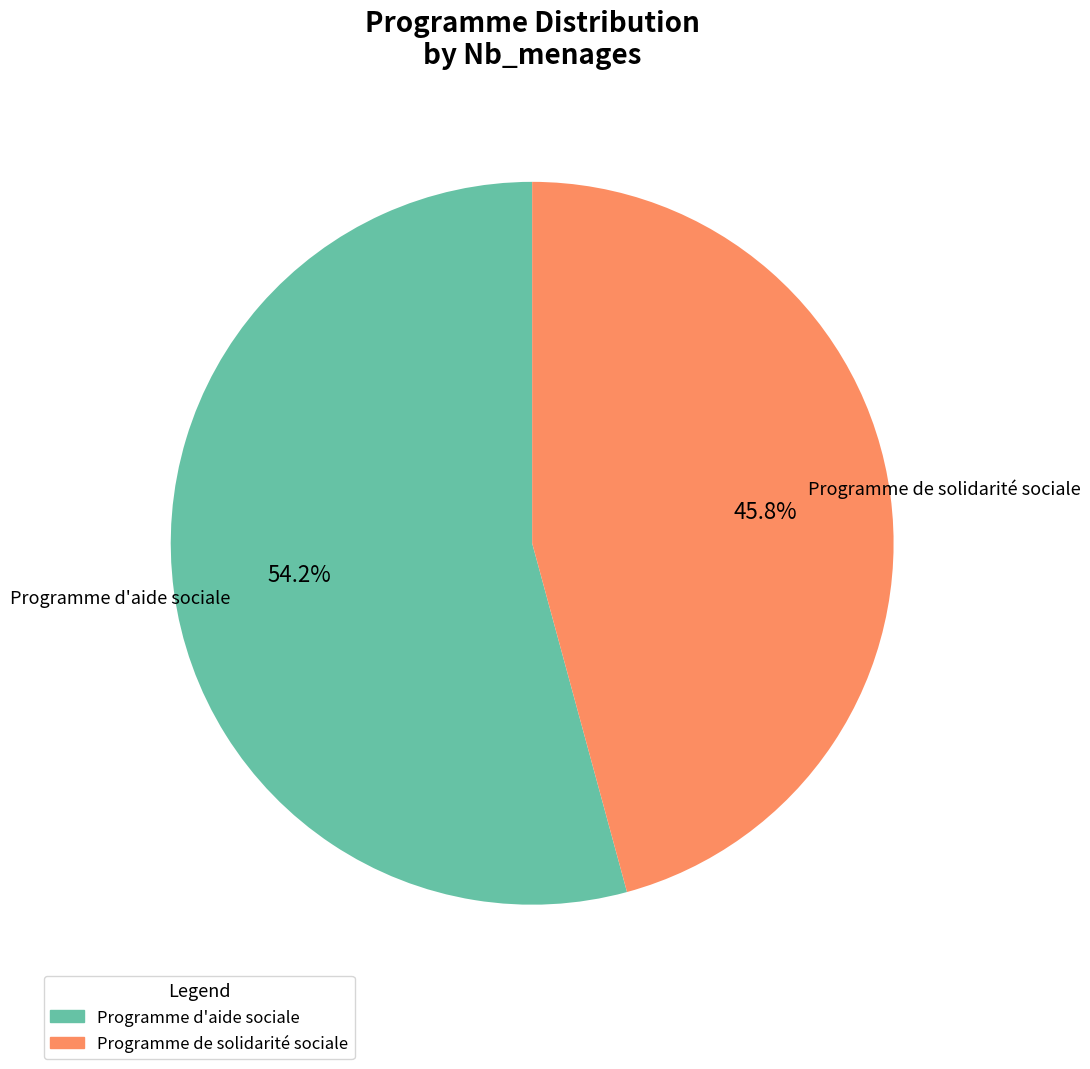

Is it true that Programme d'aide sociale is 54% of the pie?

True